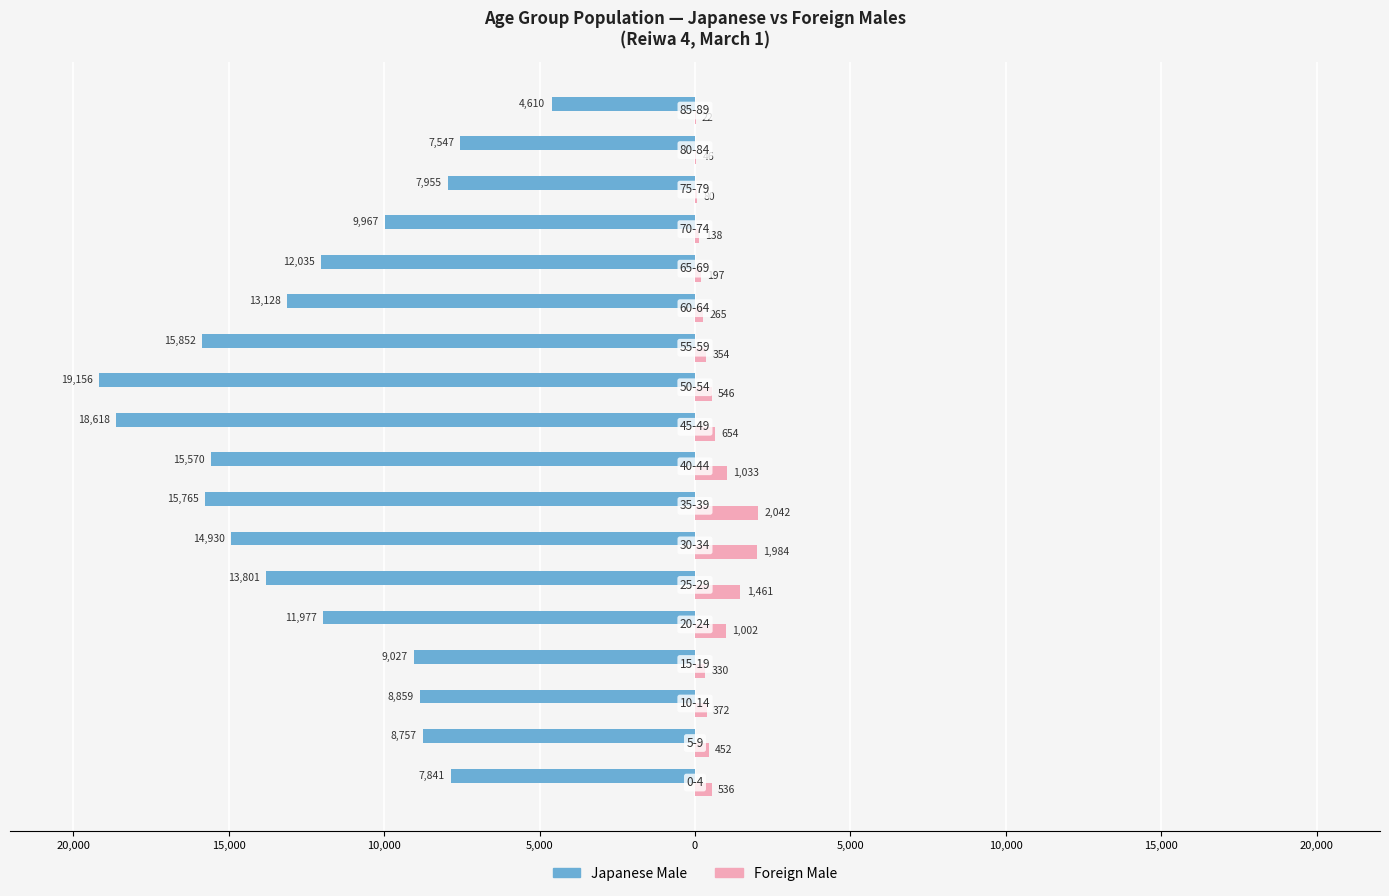

What are all the series names shown in the legend?

Japanese Male, Foreign Male